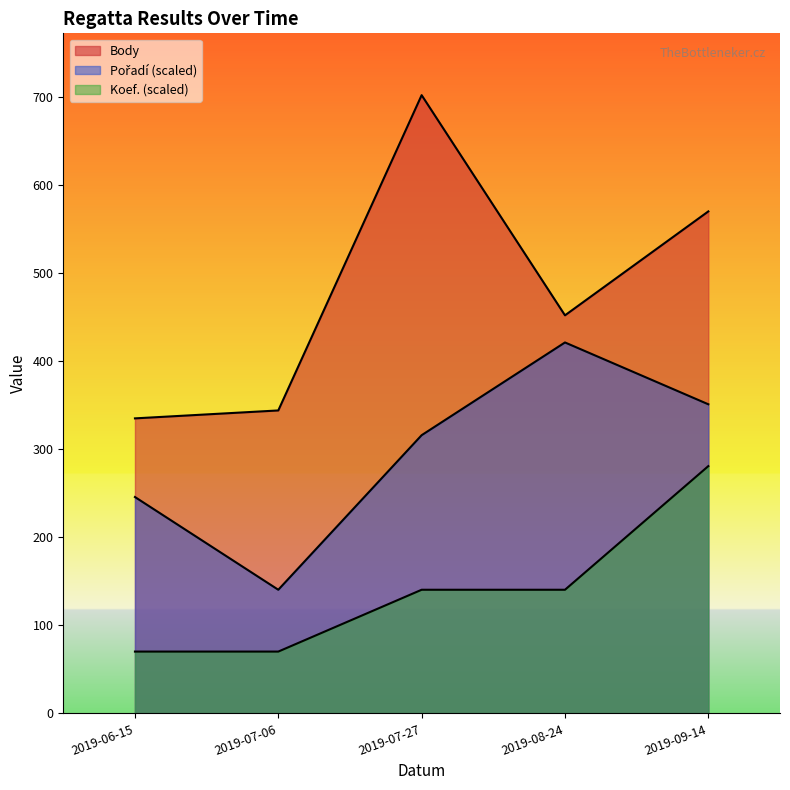

How many lines are shown in the chart?

3